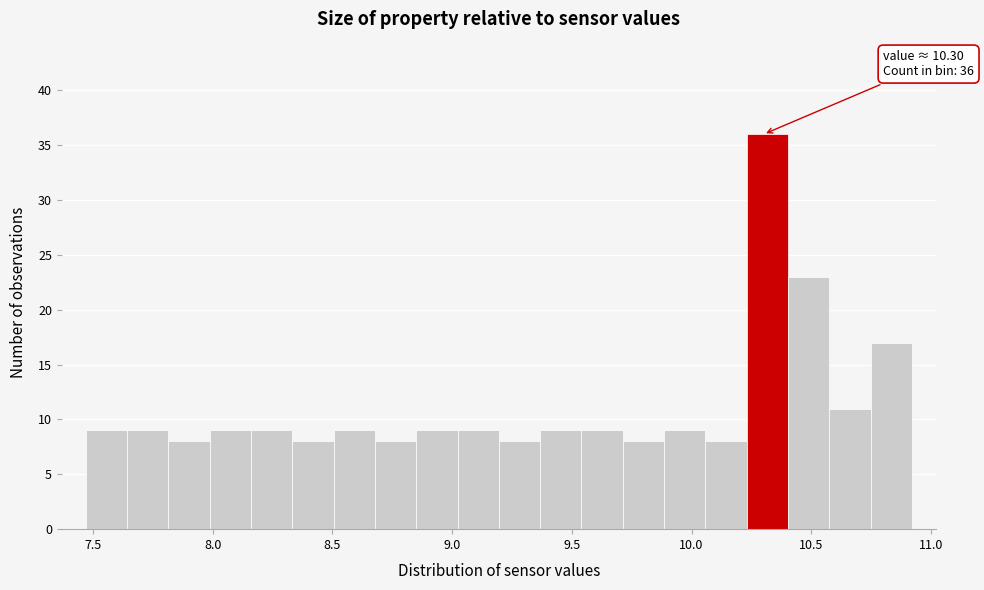

Around what value on the x-axis is the tallest bar? Give the approximate position of its centre, as read against the axis.

10.30